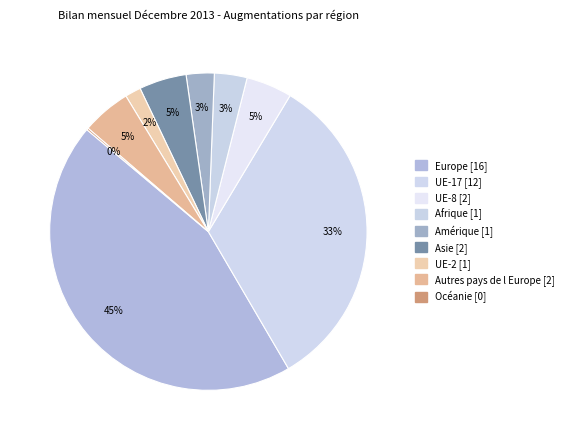

What is the smallest slice in the pie chart?

Océanie